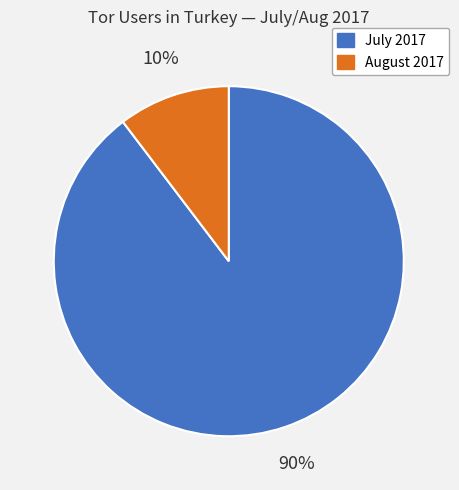

Does any single category account for the majority?

Yes